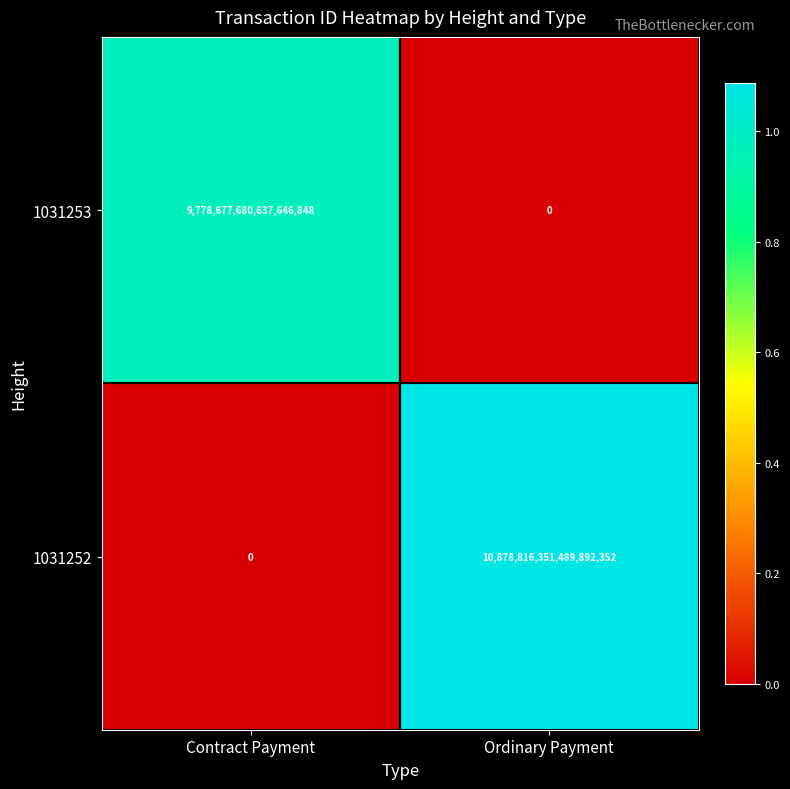

Rank the series at Ordinary Payment from highest to lowest value.

1031252, 1031253